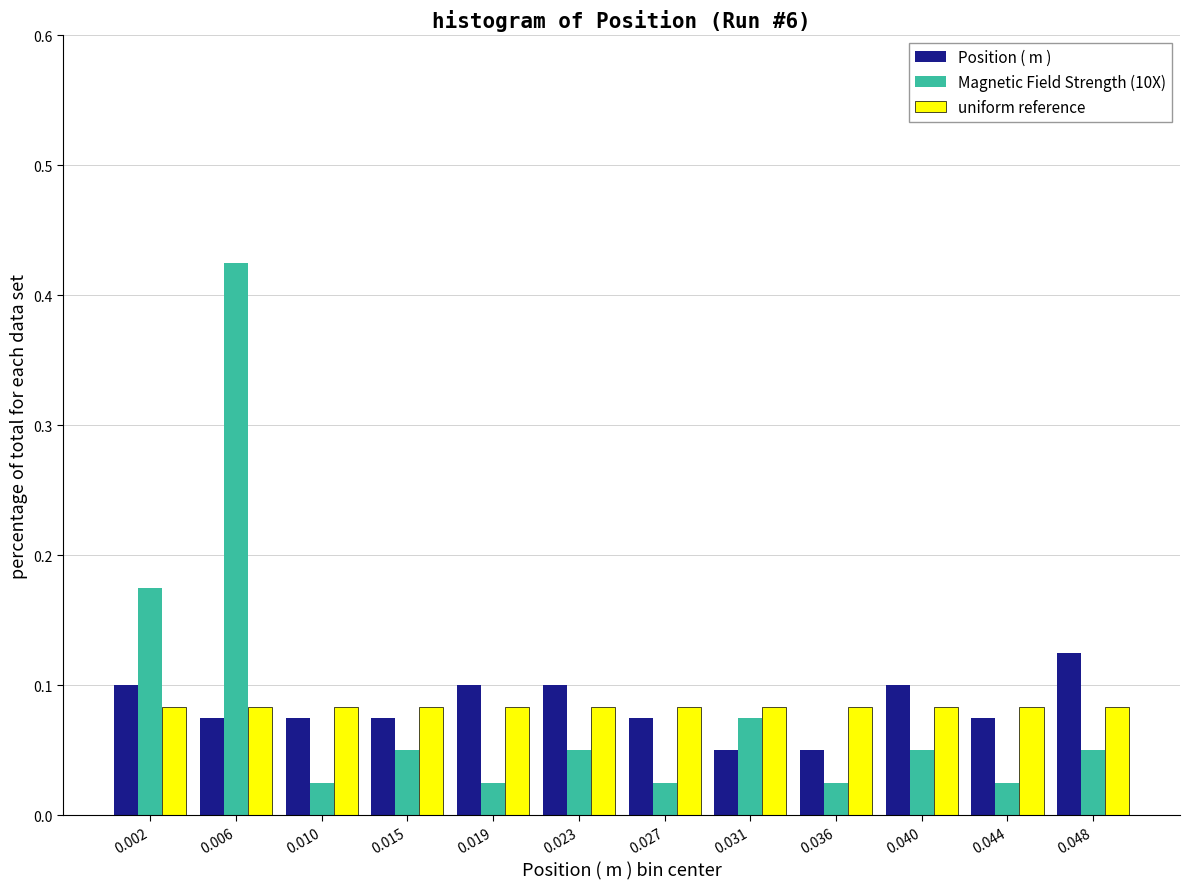

Rank the series by their maximum value, from lowest to highest.

uniform reference, Position ( m ), Magnetic Field Strength (10X)